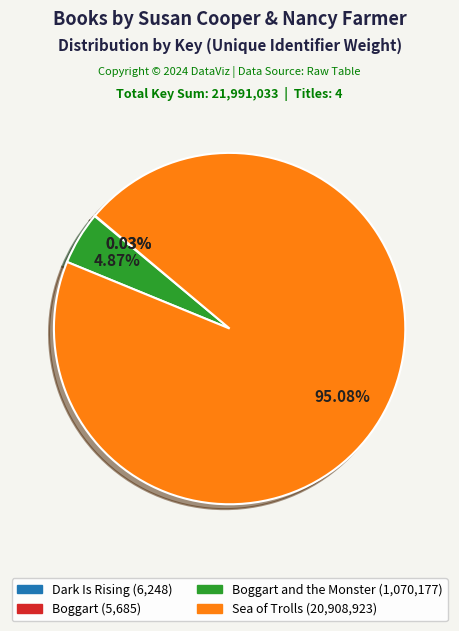

Does any single category account for the majority?

Yes